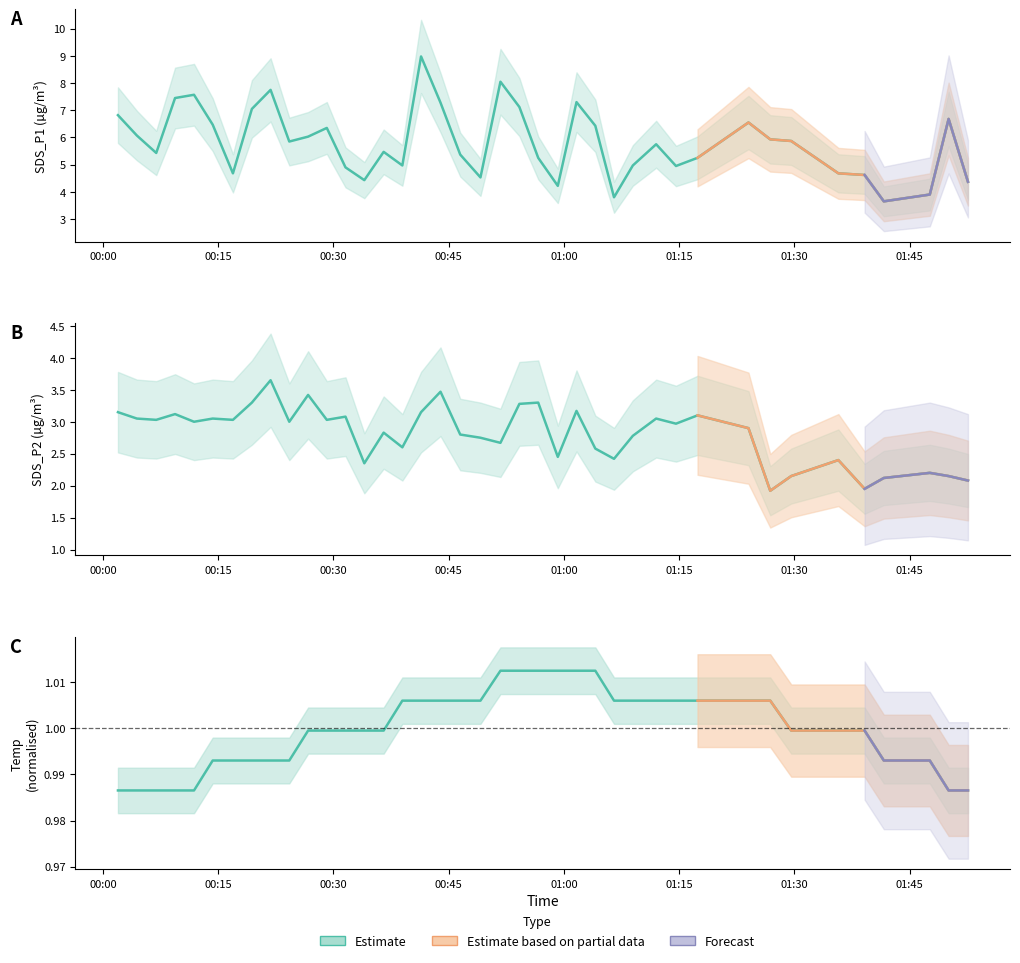

What is the smallest value displayed?

1.0